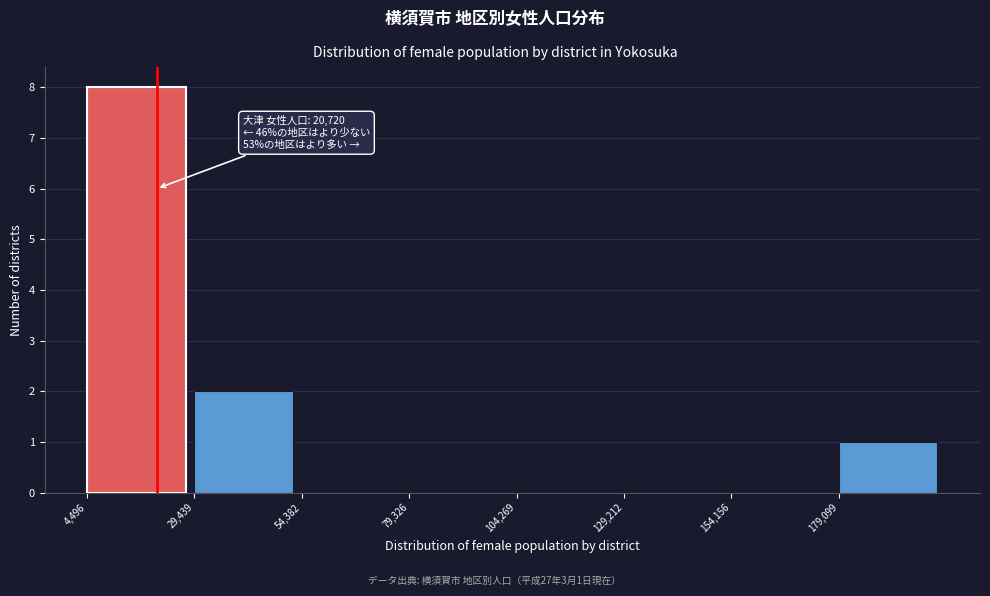

Over which range of the x-axis is the bar tallest?

5000 to 30000